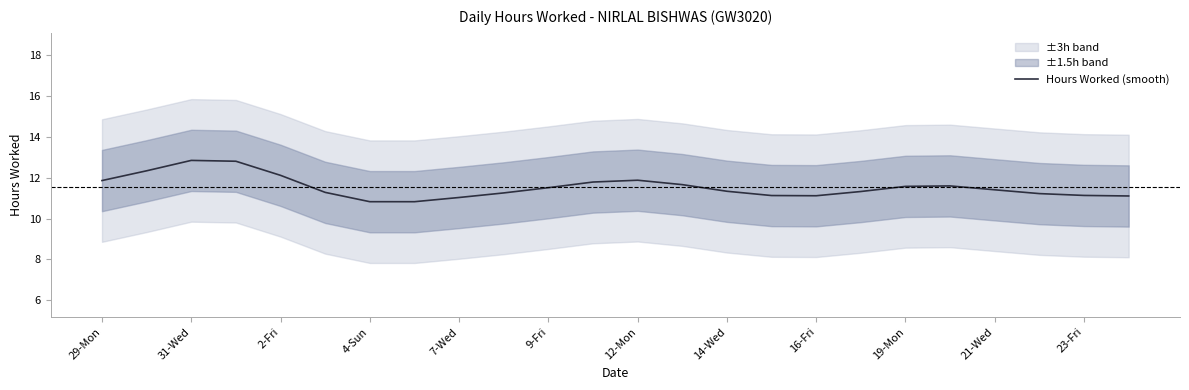

How many lines are shown in the chart?

1